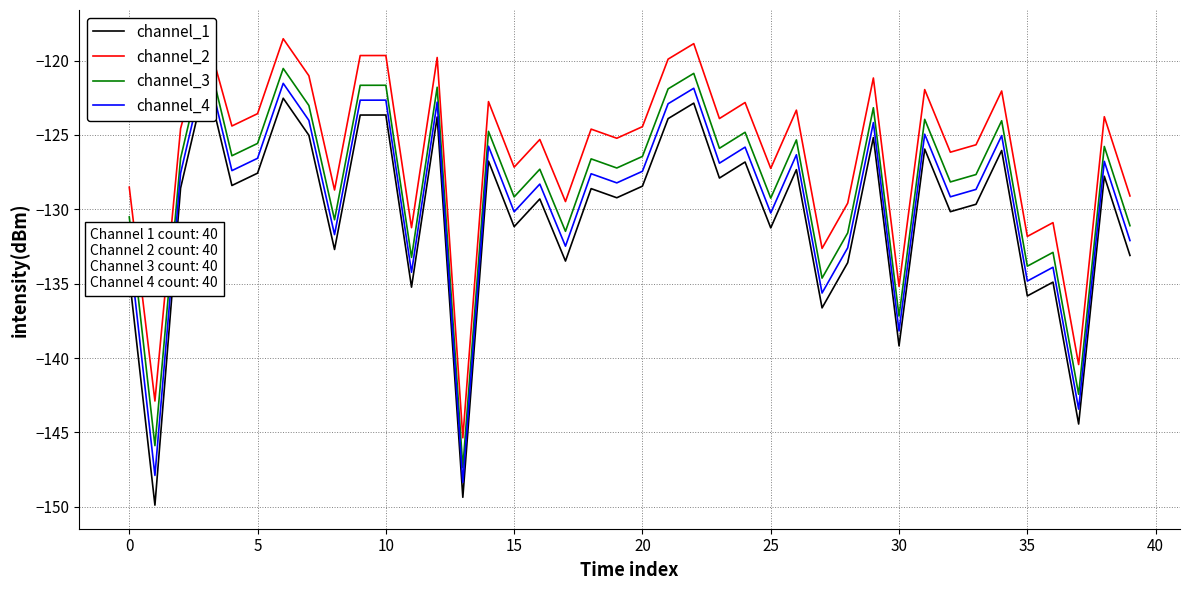

Is this an area chart (filled region under the line)?

No